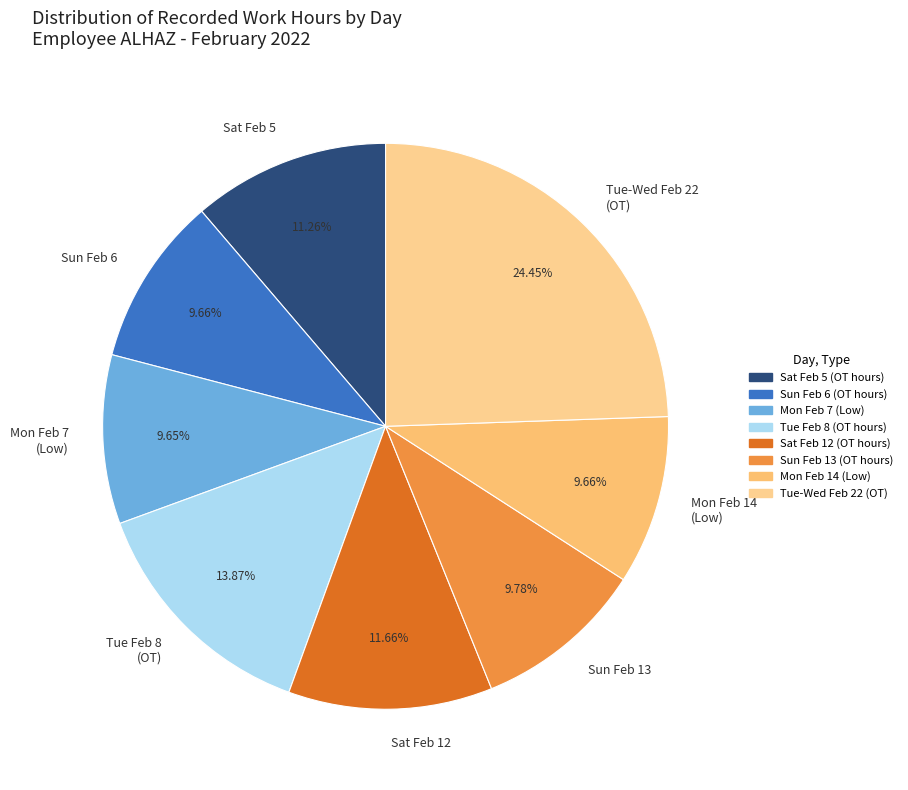

Count the number of slices in the pie.

8